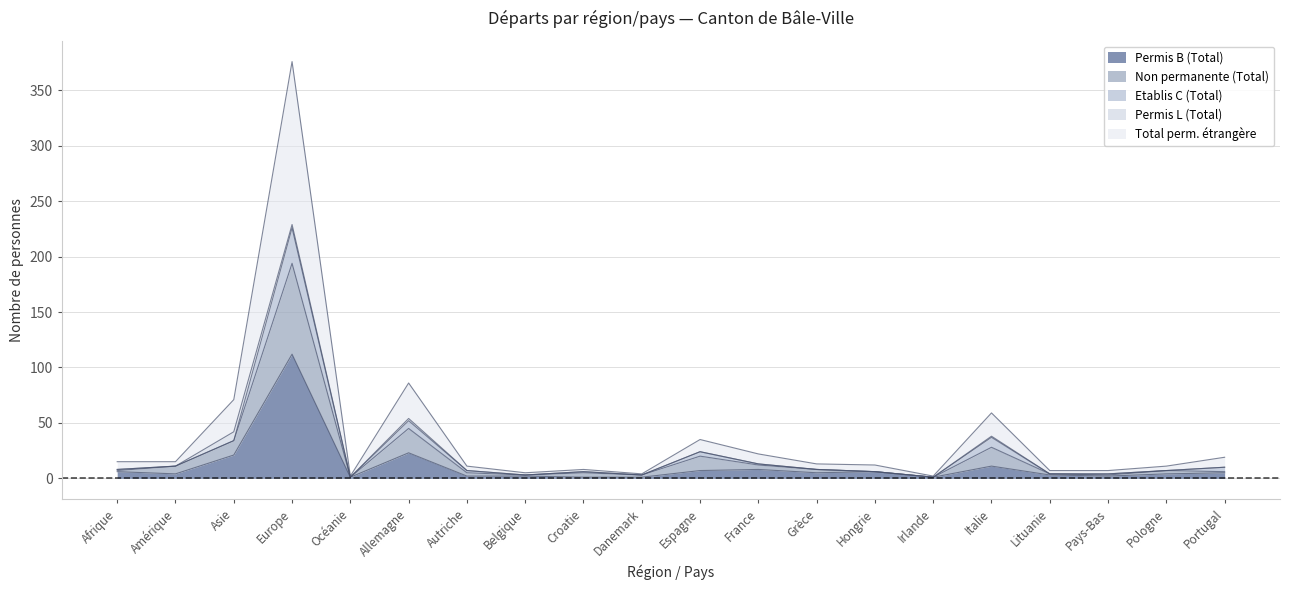

What is the maximum value for Permis B (Total)?

112